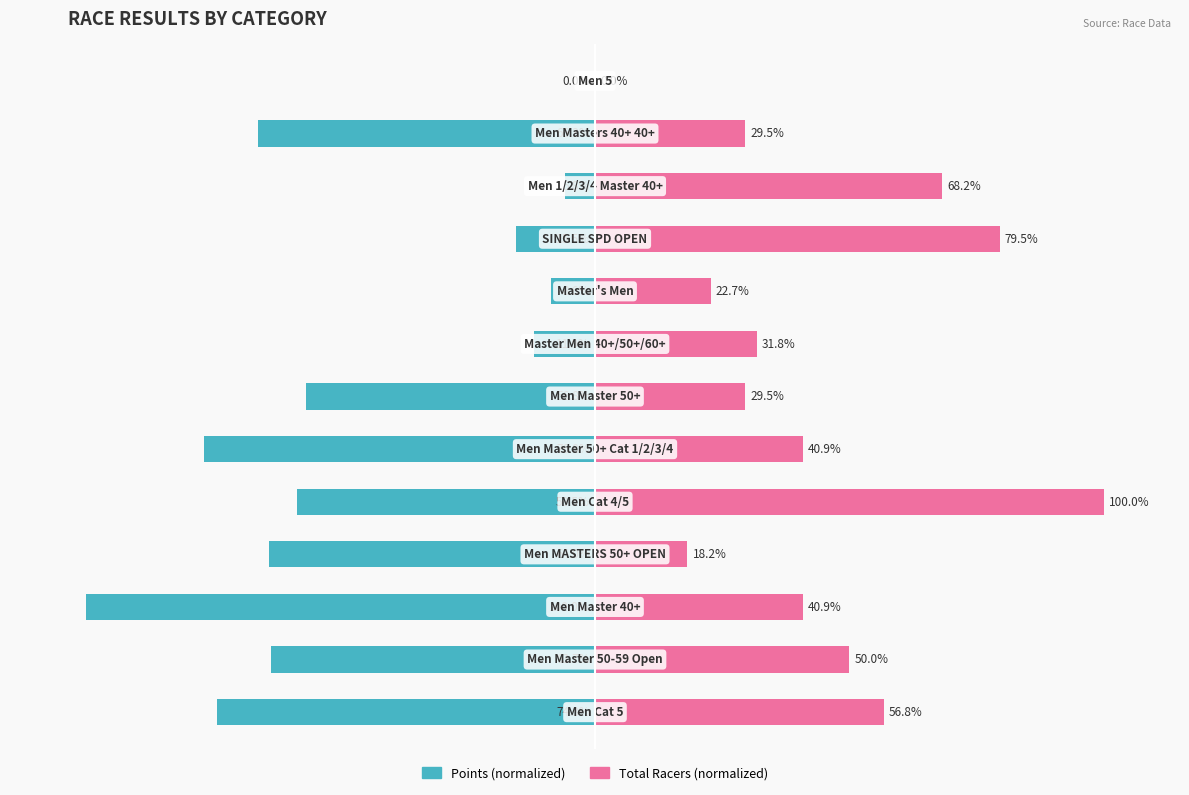

What is the difference between the maximum and minimum values in the Total Racers (normalized) series?

100.0